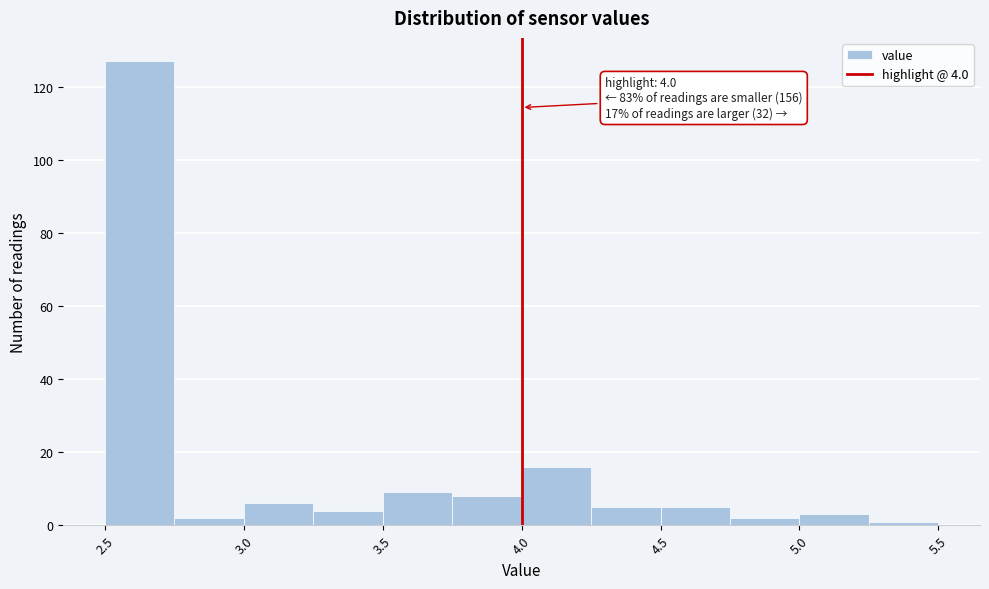

Over which range of the x-axis is the bar tallest?

2.50 to 2.75